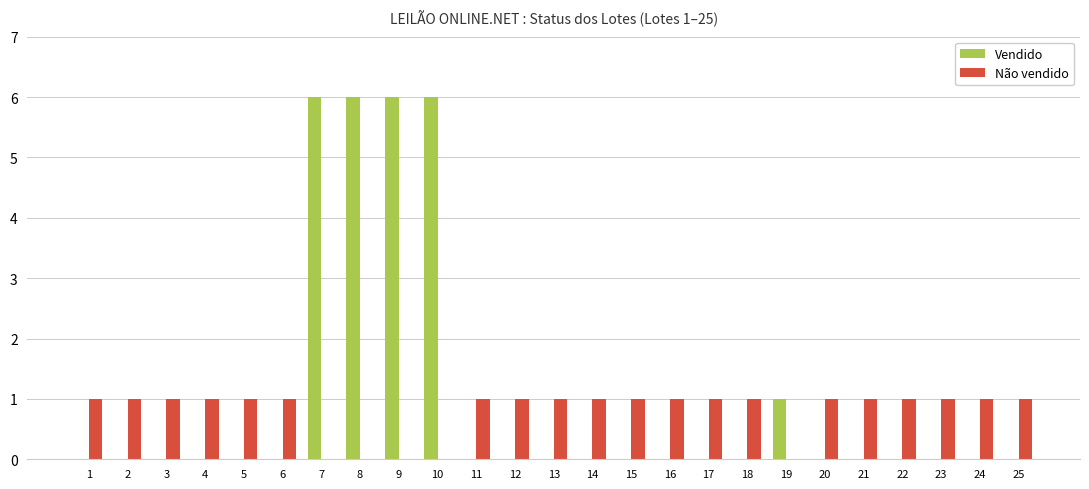

How many categories are shown in the chart?

25